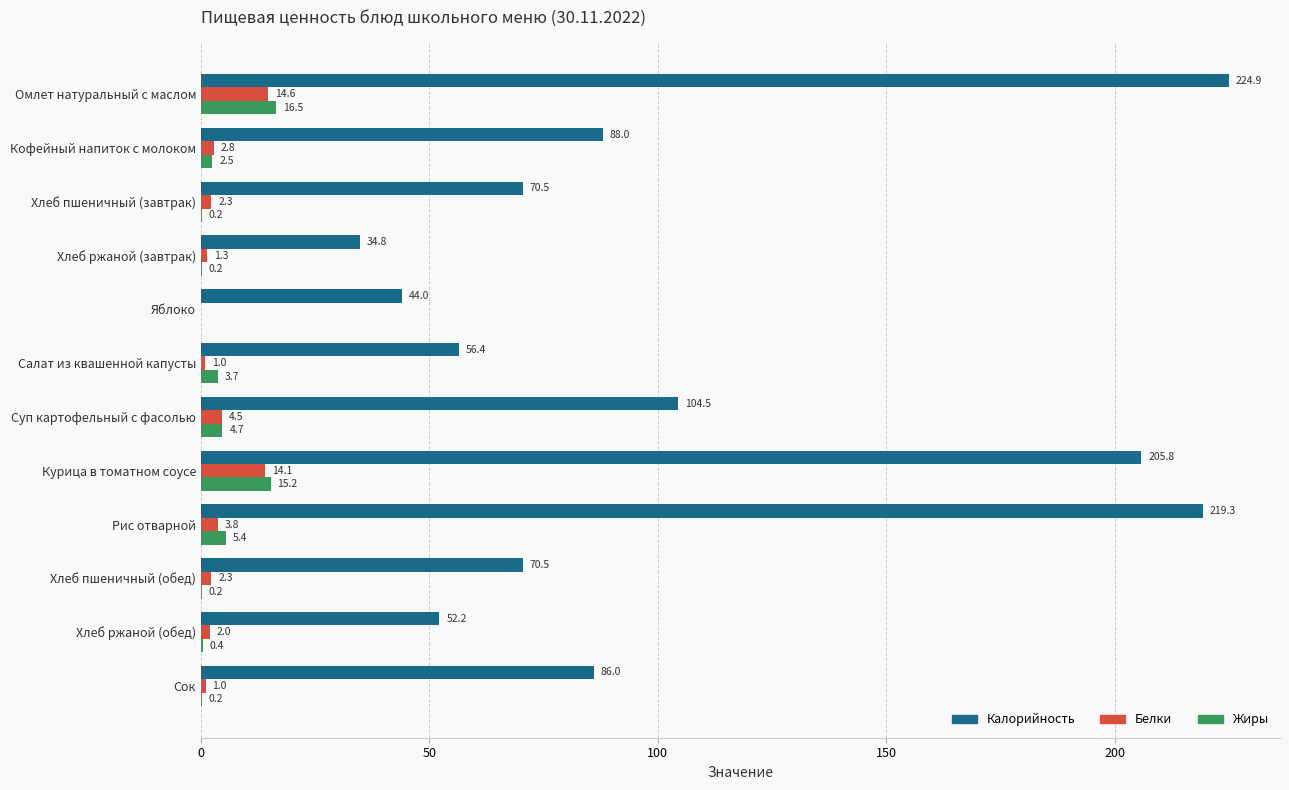

What is the sum of the Калорийность values at Хлеб пшеничный (обед) and Хлеб пшеничный (завтрак)?

141.0